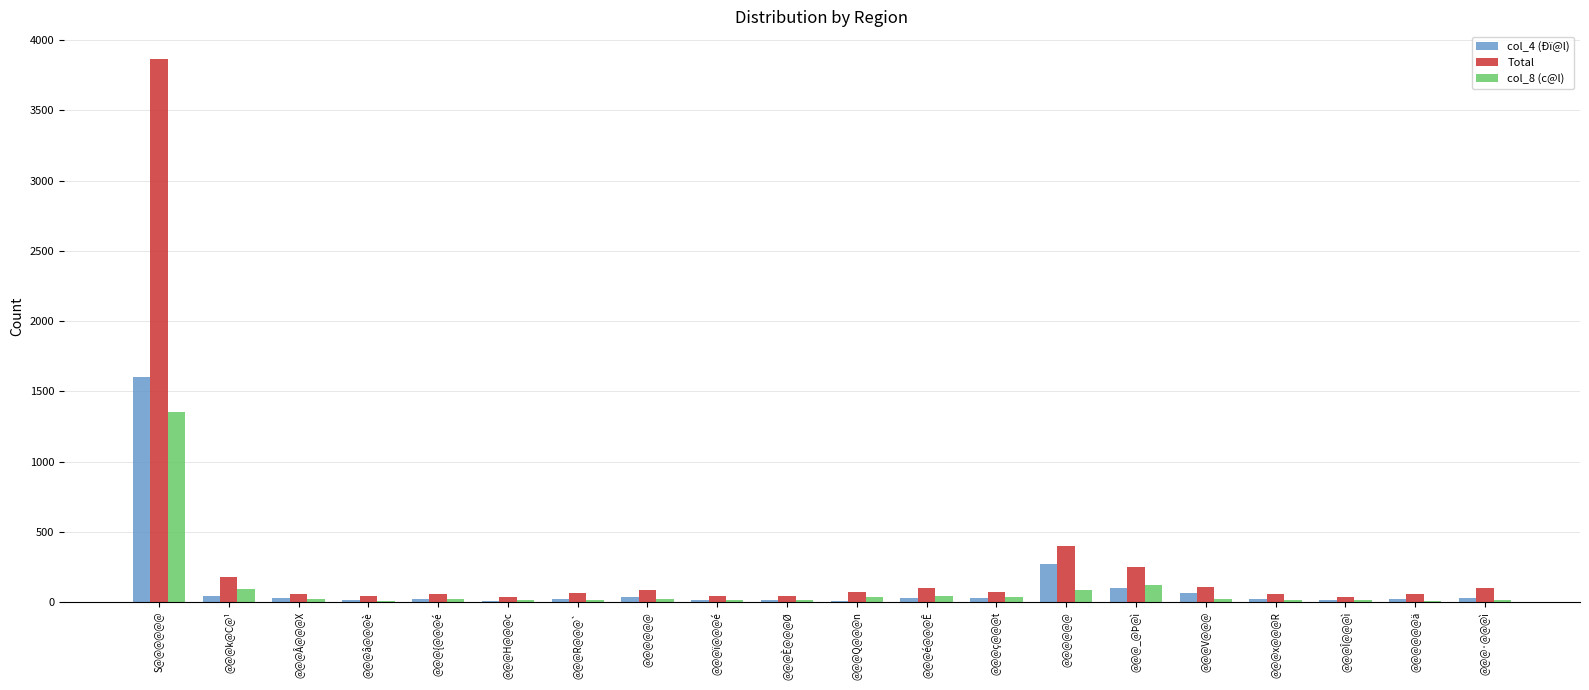

Is the value of col_4 (Ðï@l) at @@@@@@ greater than the value of Total at @@@·@@@ì?

No